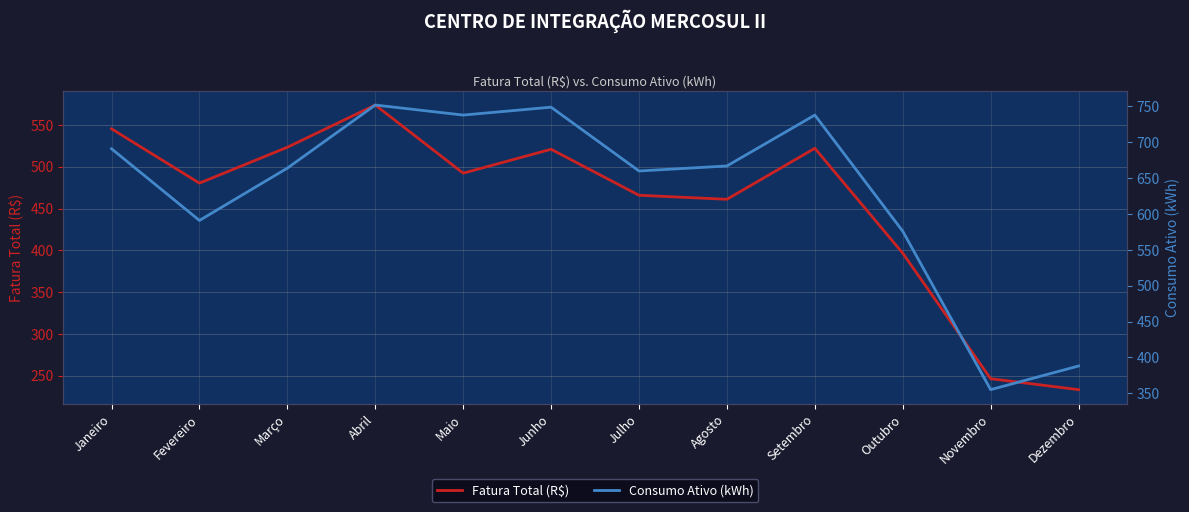

How many data points in Consumo Ativo (kWh) are less than 667?

6